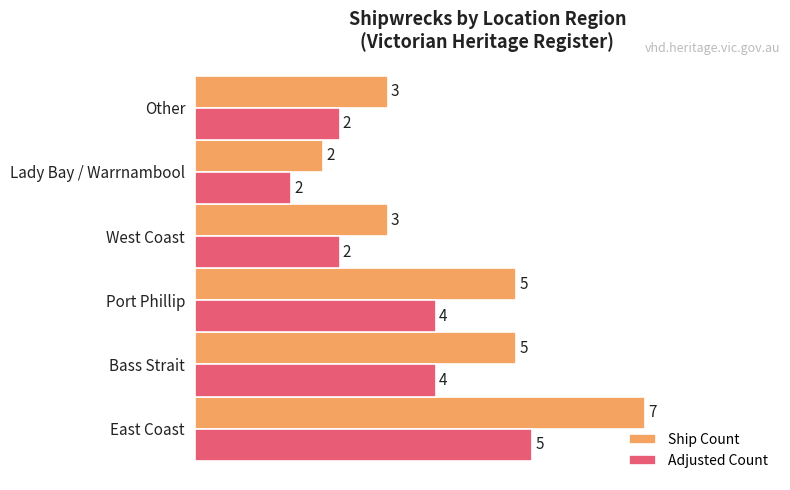

Which series has the largest total across all categories?

Ship Count